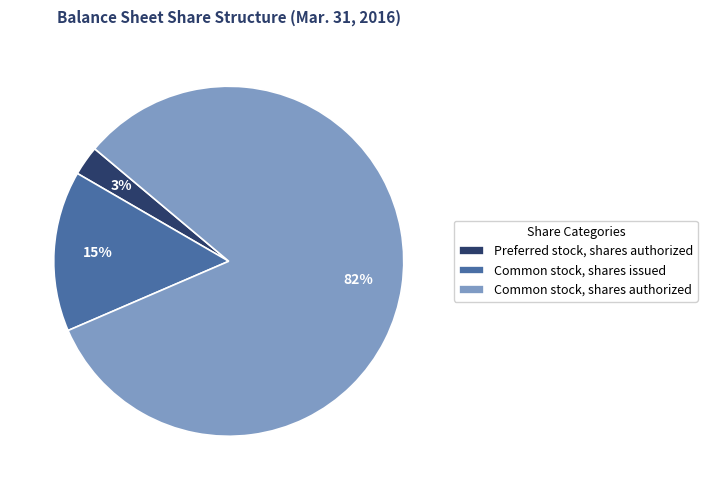

Is it true that Common stock, shares authorized is 72% of the pie?

False